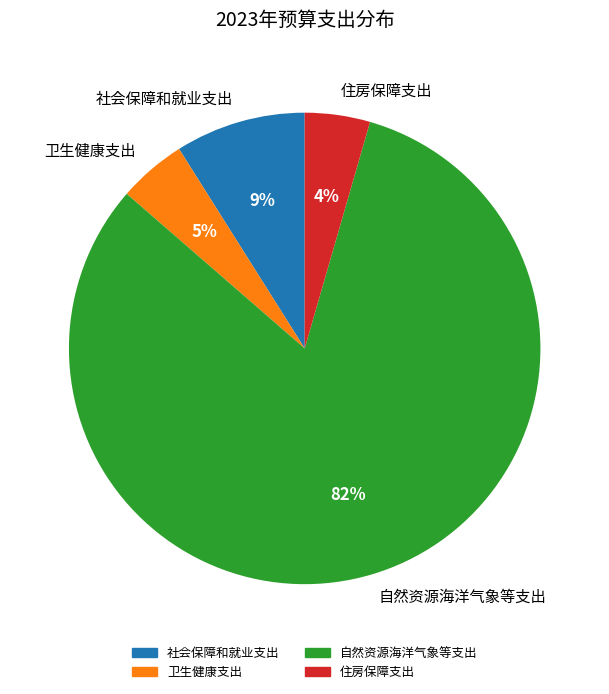

To the nearest percent, what is the difference between the 自然资源海洋气象等支出 and 社会保障和就业支出 slice percentages?

73%